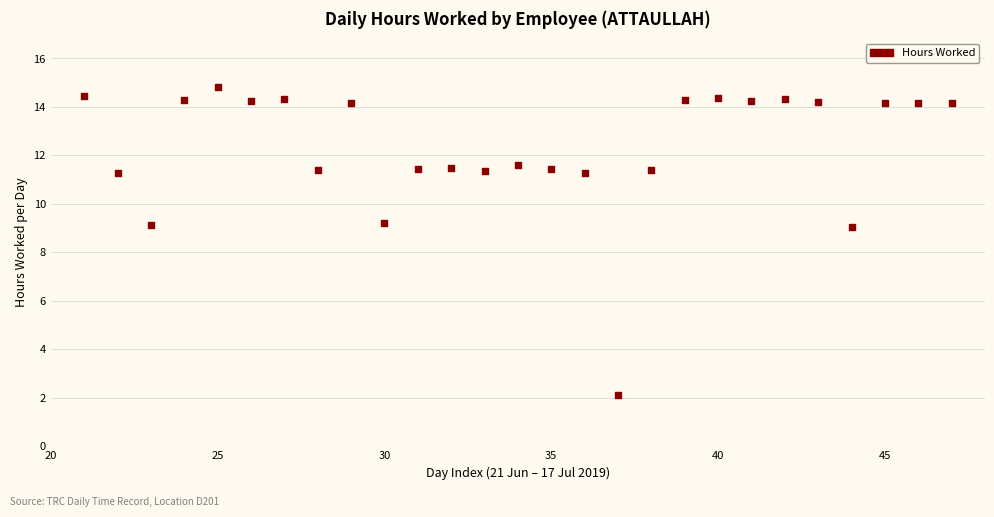

What is the range of X values (max minus min)?

26.0